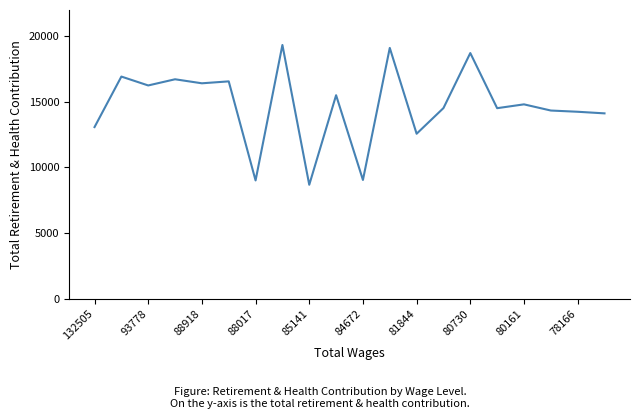

What is the minimum value shown in the chart?

8676